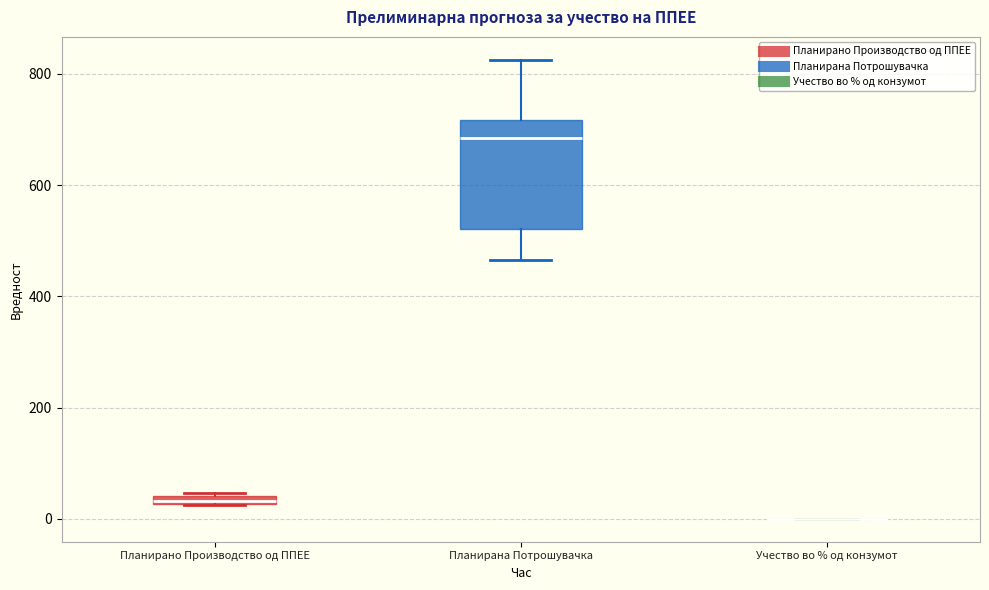

Where does the median line of the box for Планирана Потрошувачка sit on the y-axis? The values are not printed on the chart, so give them approximately, as read against the axis.

680